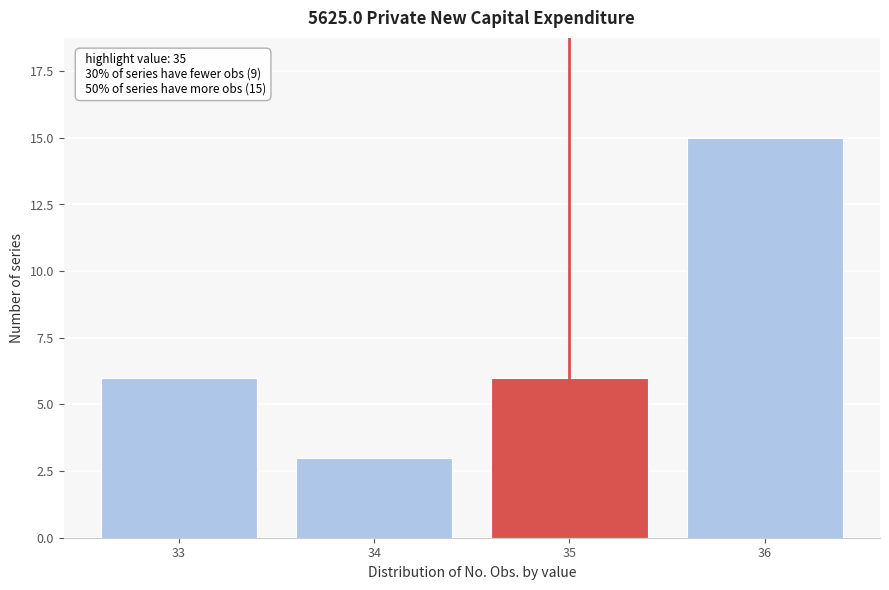

Reading left to right, transcribe all the data shown in this chart.

33=6	34=3	35=6	36=15